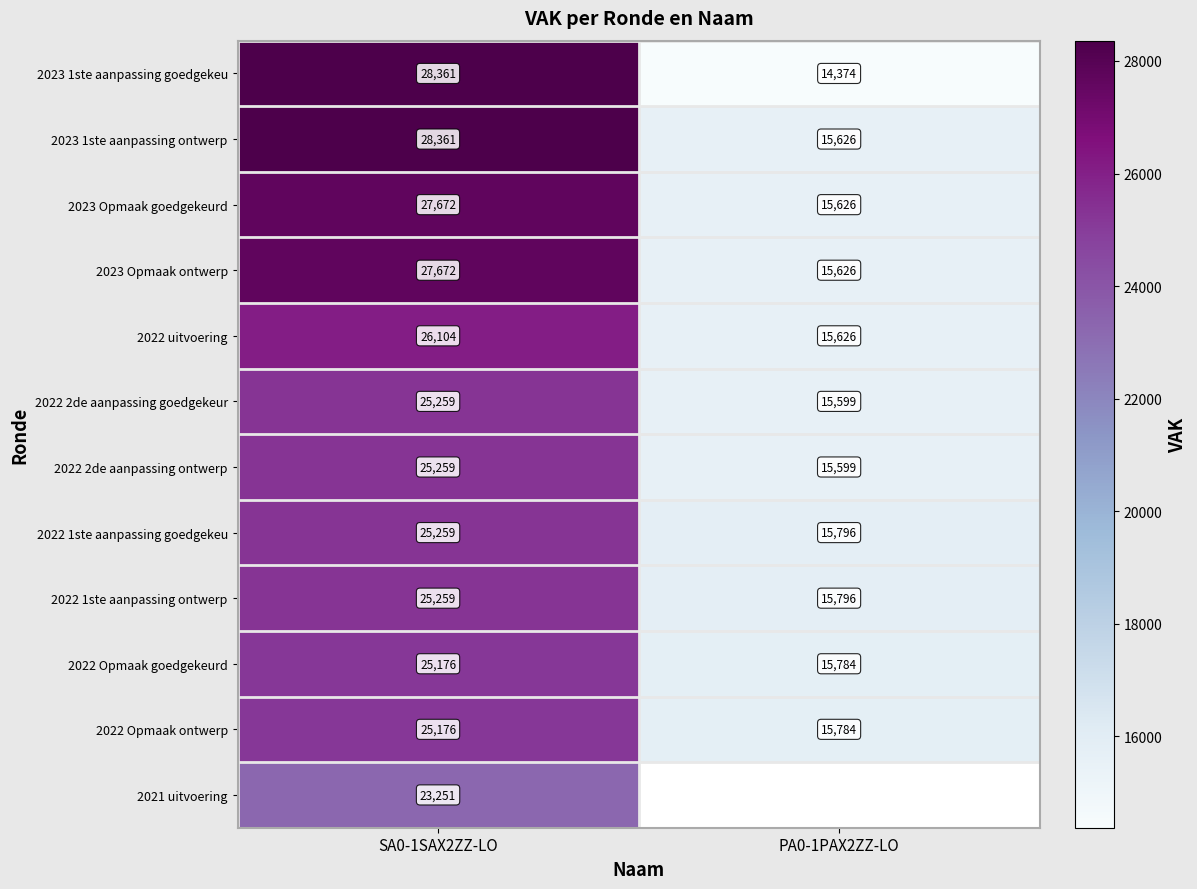

Is the value of 2022 2de aanpassing goedgekeur at SA0-1SAX2ZZ-LO greater than the value of 2022 uitvoering at SA0-1SAX2ZZ-LO?

No